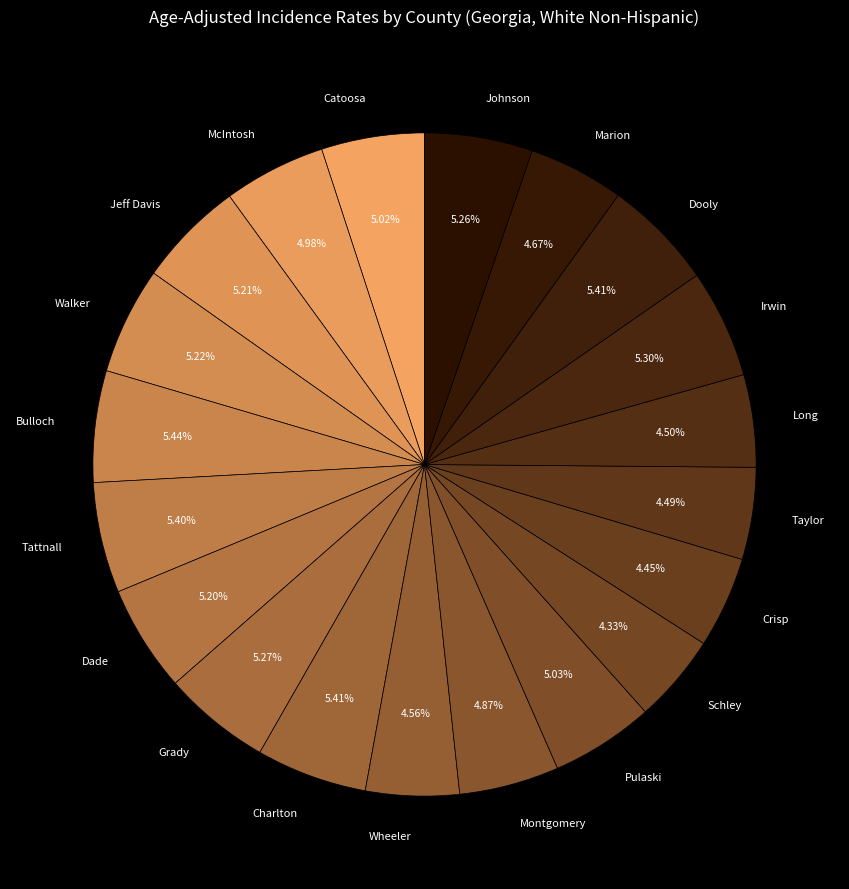

Does any single category account for the majority?

No